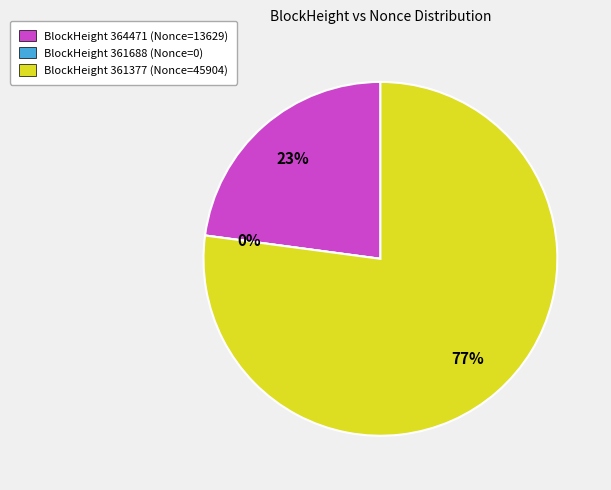

Which category accounts for the majority?

361377